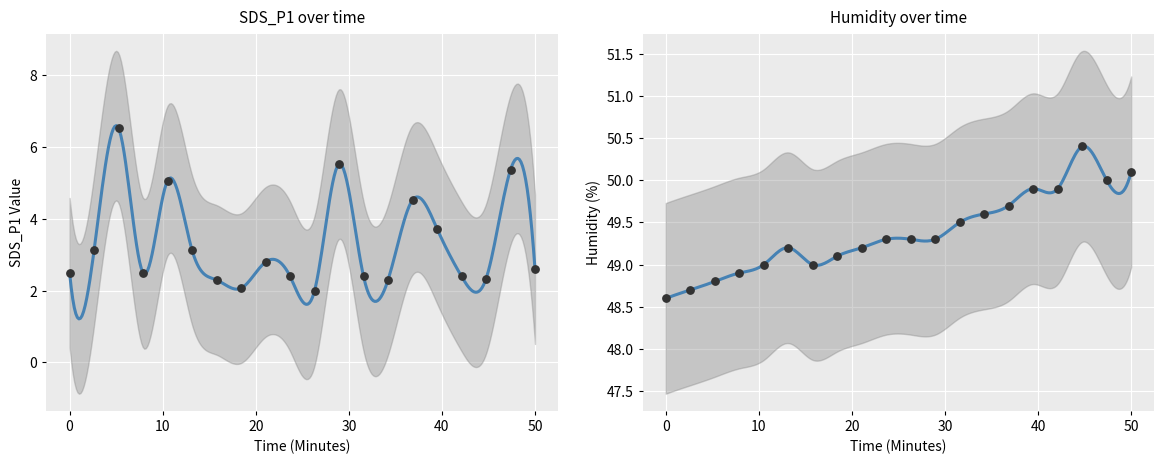

Which series contains the lowest Y value?

SDS_P1